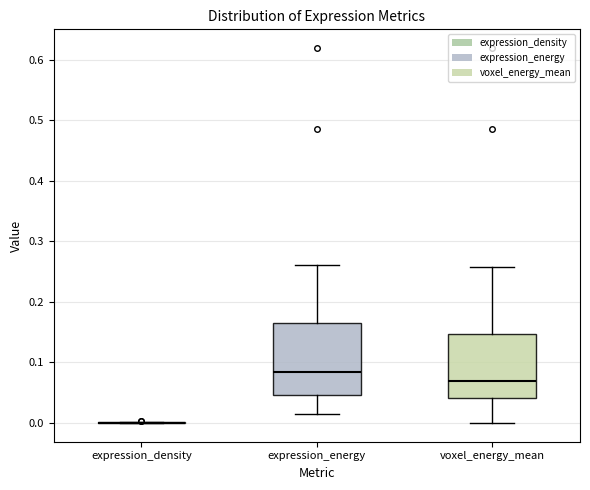

Reading left to right, transcribe this box plot: for each box, give where its median line is, the range the box spans, and where its two whiskers end, as read against the y-axis. The values are not printed on the chart, so give them approximately, as read against the axis.

expression_density: box collapsed to a line at 0.00, whiskers 0.00 to 0.00
expression_energy: median 0.08, box 0.05 to 0.17, whiskers 0.01 to 0.26
voxel_energy_mean: median 0.07, box 0.04 to 0.15, whiskers 0.00 to 0.26